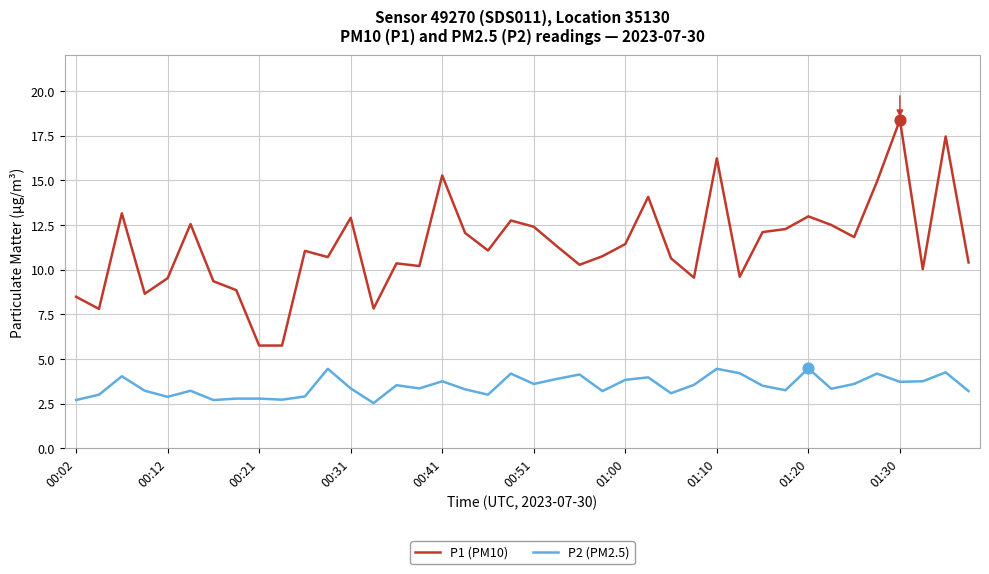

What are all the series names shown in the legend?

P1 (PM10), P2 (PM2.5)